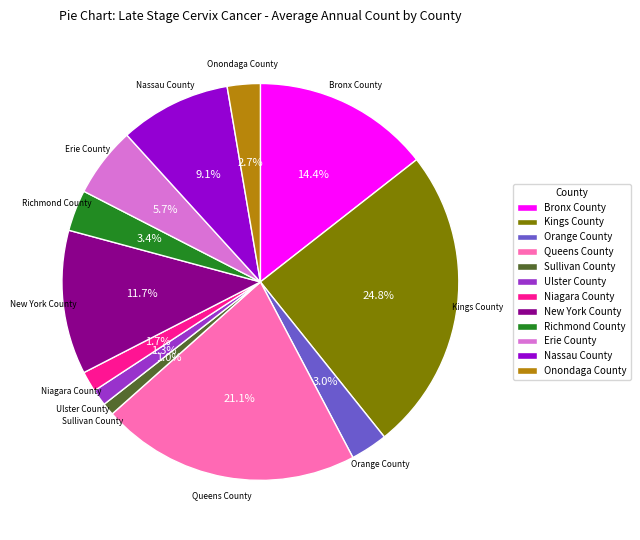

To the nearest percent, what percentage of the pie is Onondaga County?

3%